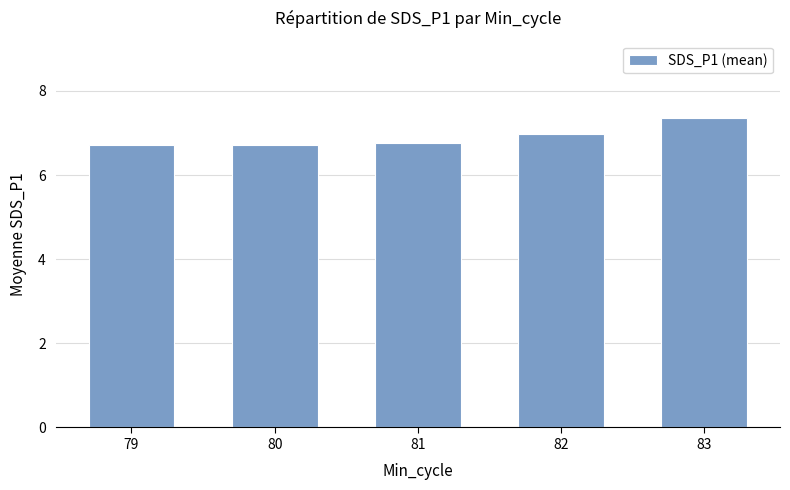

What is the smallest value displayed?

6.7